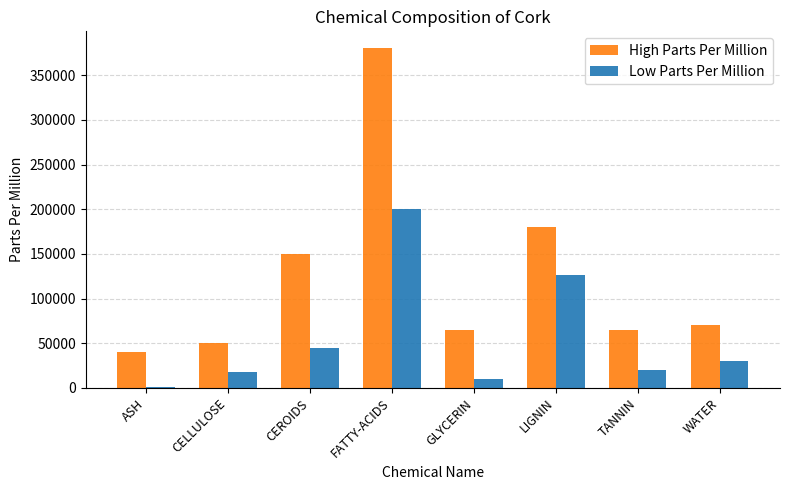

How many groups of bars are there?

8